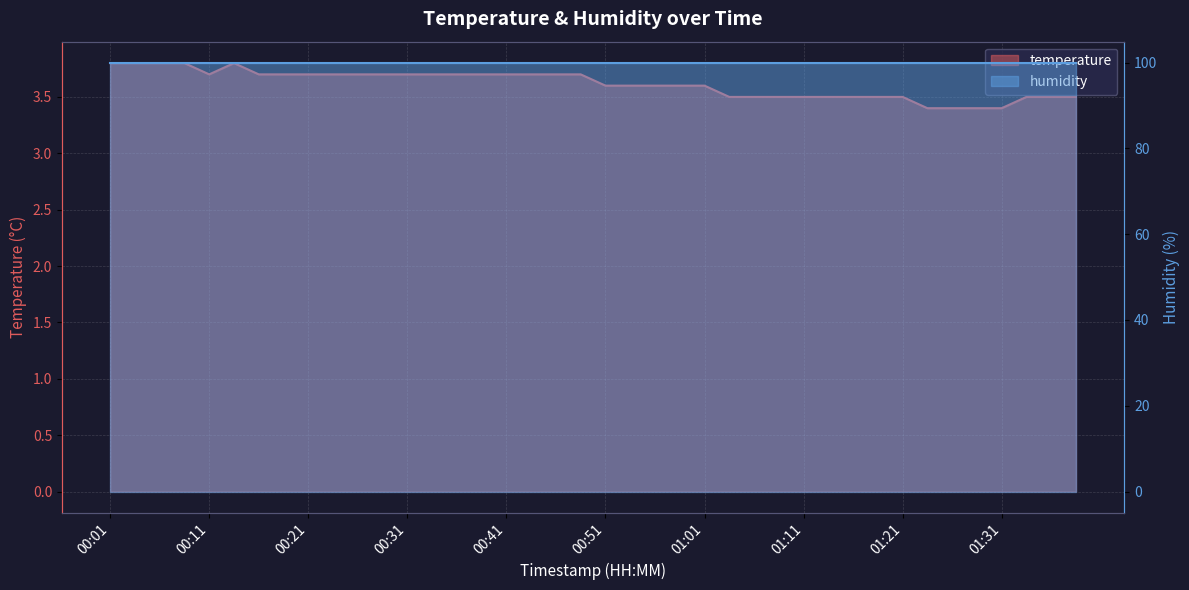

Which label corresponds to the smallest value in the chart?

01:23